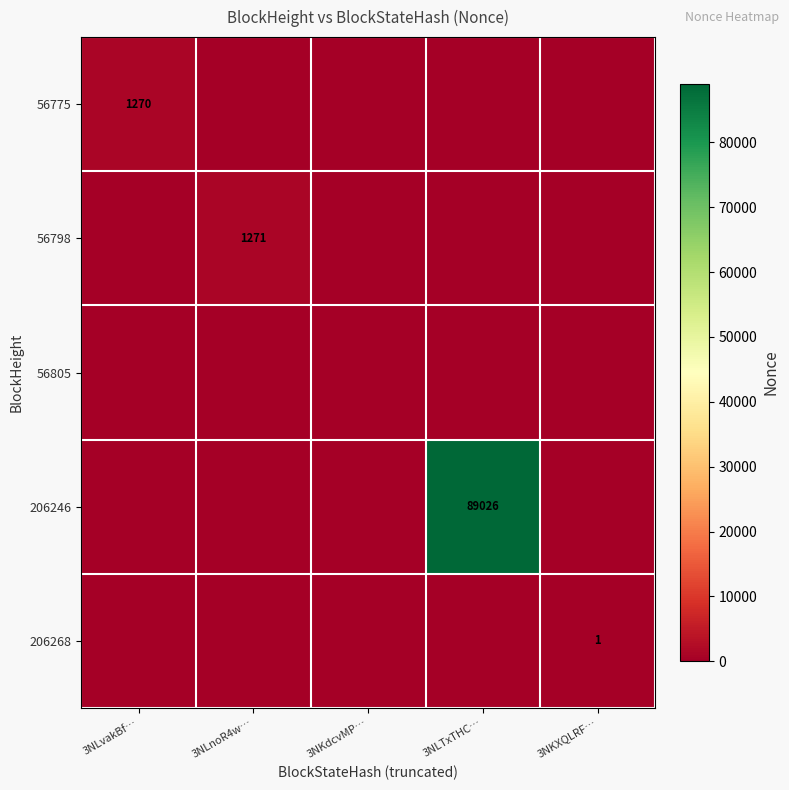

The 206268 series shows 0 at 3NLTxTHC…. True or false?

True